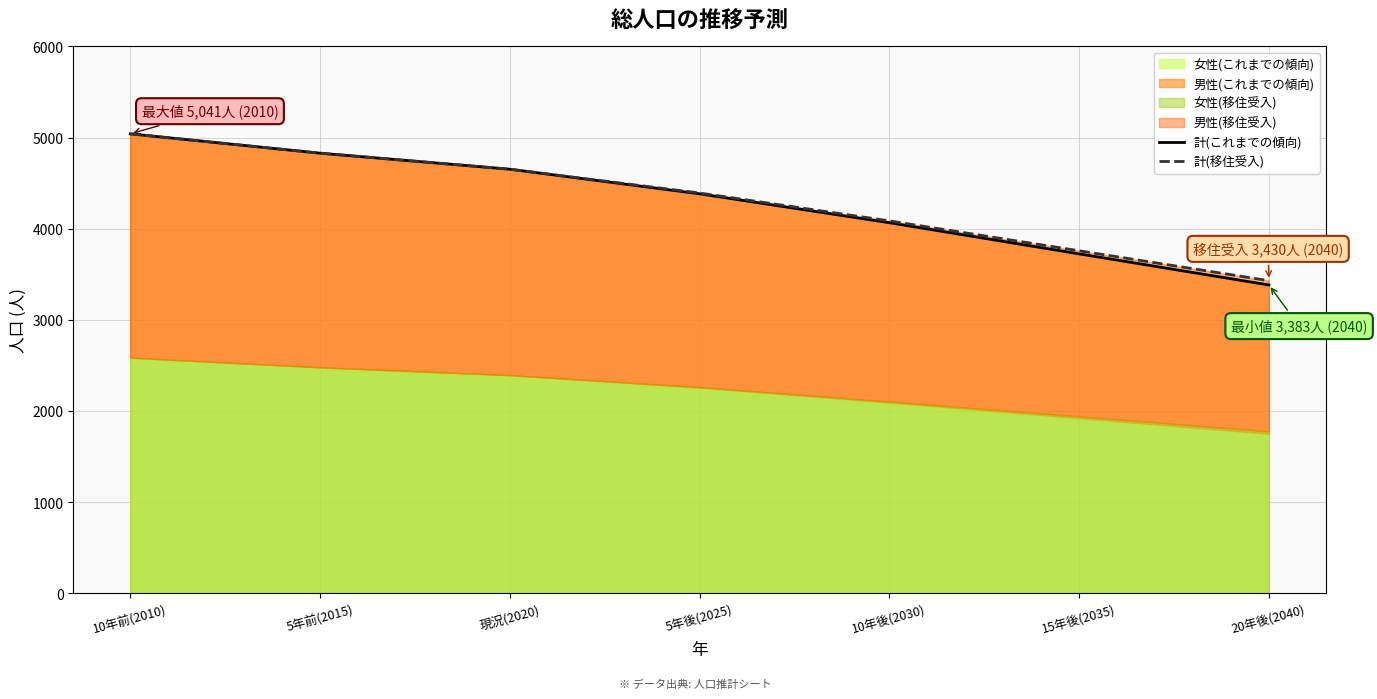

True or false: 計(これまでの傾向) and 計(移住受入) cross at least once.

False